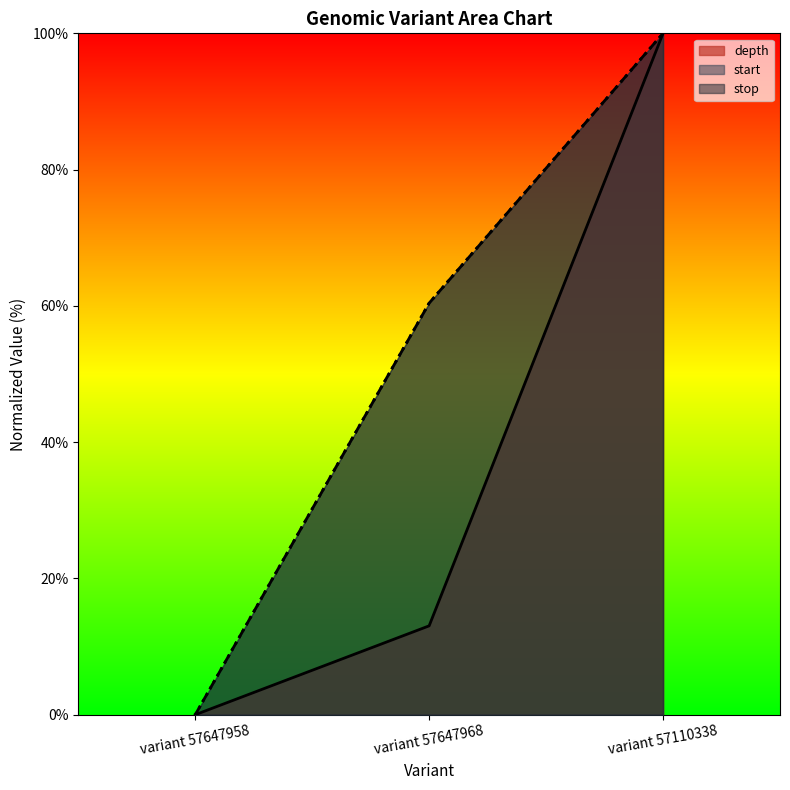

Reading left to right, transcribe all the data shown in this chart.

depth: 0.0	13.0	100.0
start: 0.0	60.4	100.0
stop: 0.0	60.4	100.0